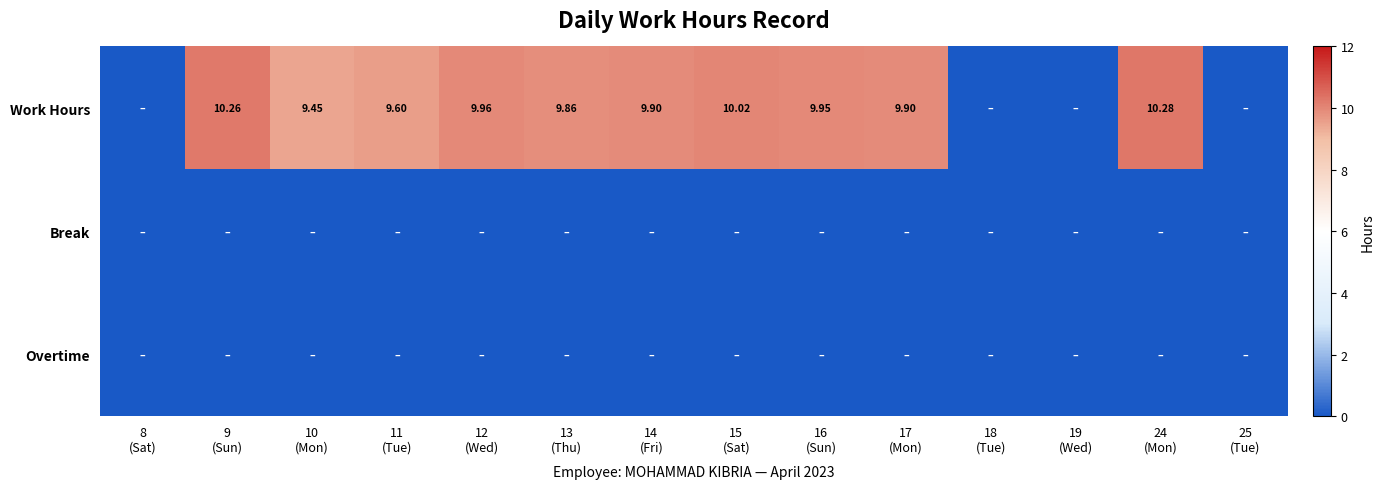

List the series in order of their peak value, lowest first.

Break, Overtime, Work Hours